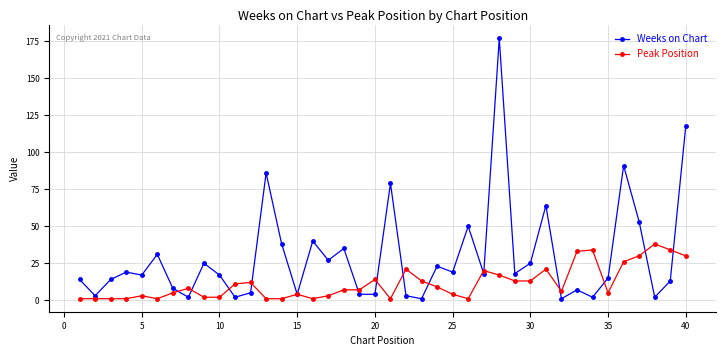

True or false: Weeks on Chart and Peak Position cross at least once.

True